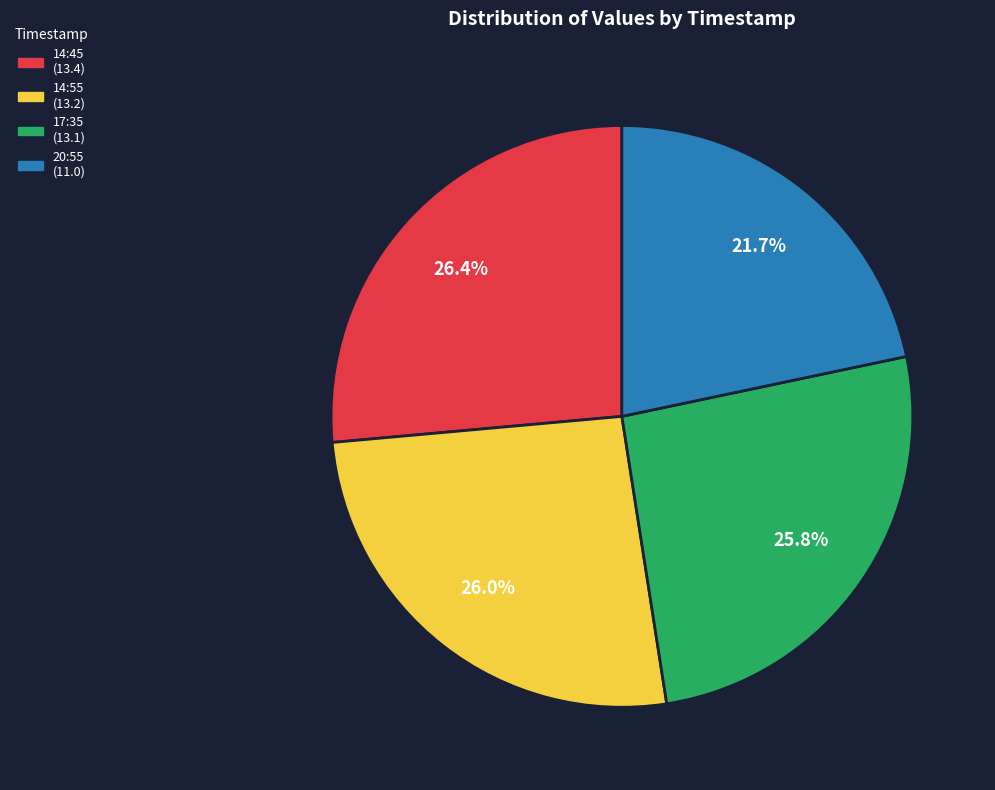

How many slices are in this pie chart?

4